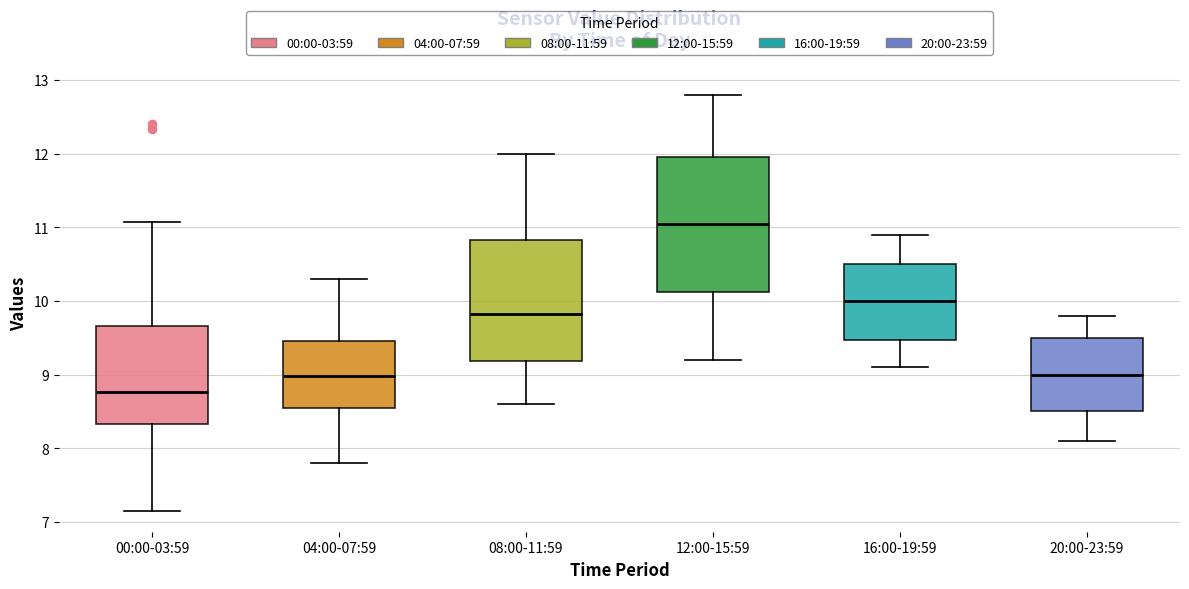

Comparing the boxes themselves (not the whiskers), which one is the tallest?

12:00-15:59